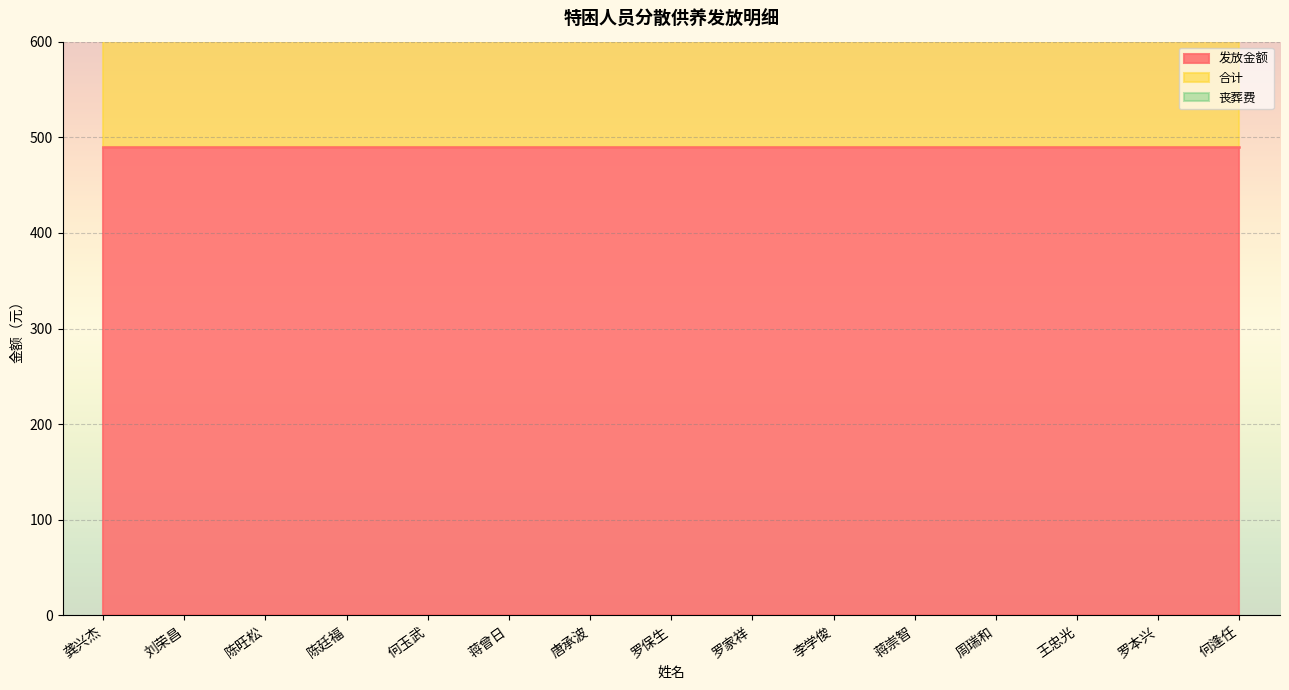

Reading left to right, what are all the values shown in this chart?

发放金额: 龚兴杰=490	刘荣昌=490	陈旺松=490	陈廷福=490	何玉武=490	蒋曾日=490	唐承波=490	罗保生=490	罗家祥=490	李学俊=490	蒋崇智=490	周瑞和=490	王忠光=490	罗本兴=490	何逢任=490
合计: 龚兴杰=490	刘荣昌=490	陈旺松=490	陈廷福=490	何玉武=490	蒋曾日=490	唐承波=490	罗保生=490	罗家祥=490	李学俊=490	蒋崇智=490	周瑞和=490	王忠光=490	罗本兴=490	何逢任=490
丧葬费: 龚兴杰=0	刘荣昌=0	陈旺松=0	陈廷福=0	何玉武=0	蒋曾日=0	唐承波=0	罗保生=0	罗家祥=0	李学俊=0	蒋崇智=0	周瑞和=0	王忠光=0	罗本兴=0	何逢任=0